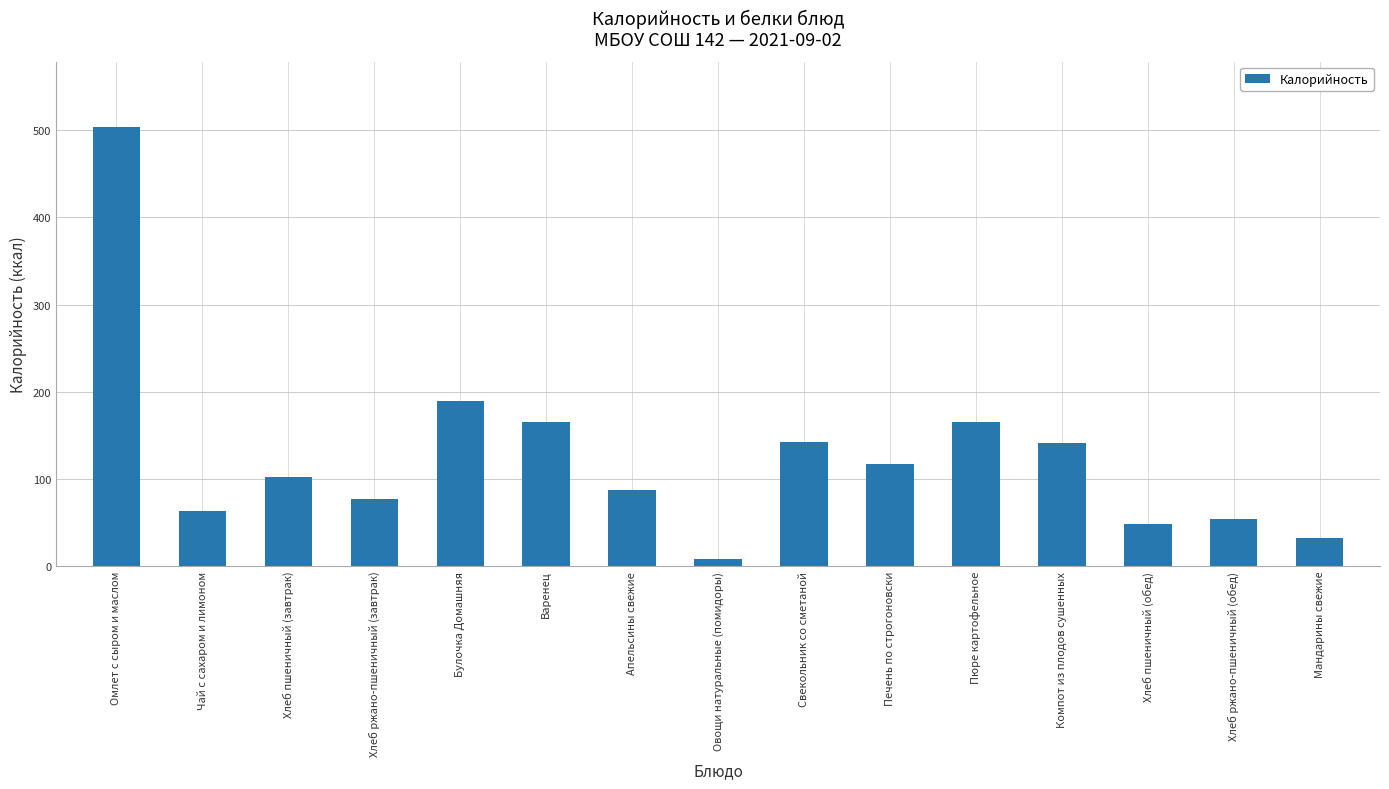

Are the bars grouped side by side (vs. stacked)?

No